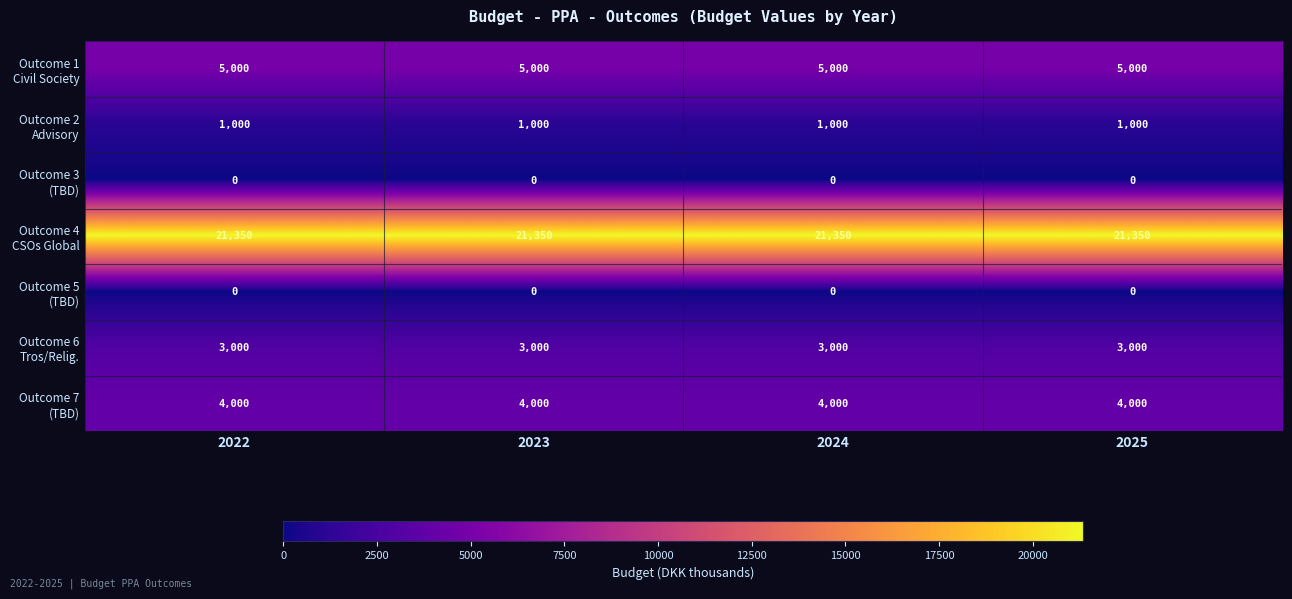

How many categories are shown in the chart?

4